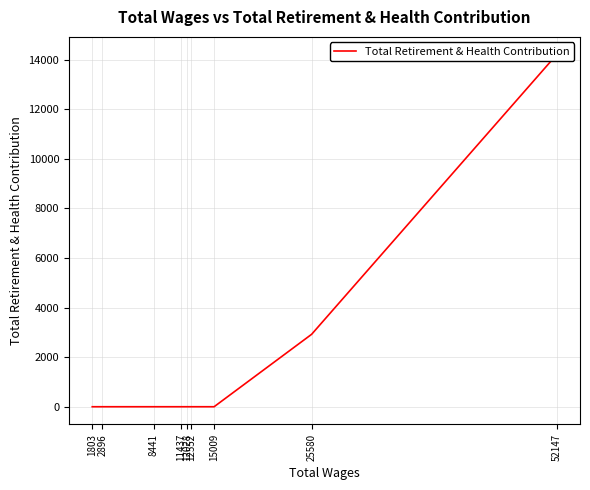

Does the chart have visible grid lines?

Yes